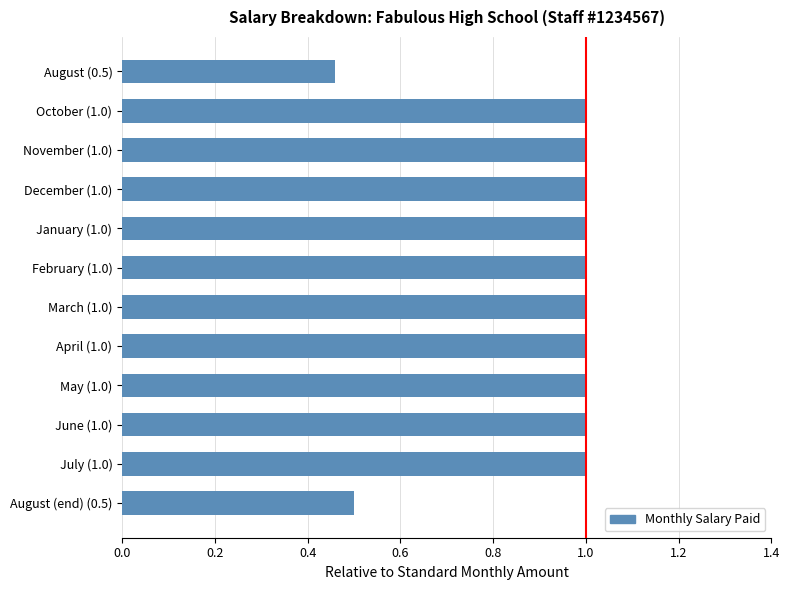

What is the label of the 1st bar from the top?

August (0.5)